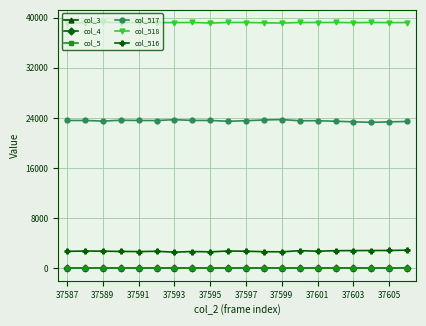

Is this an area chart (filled region under the line)?

No